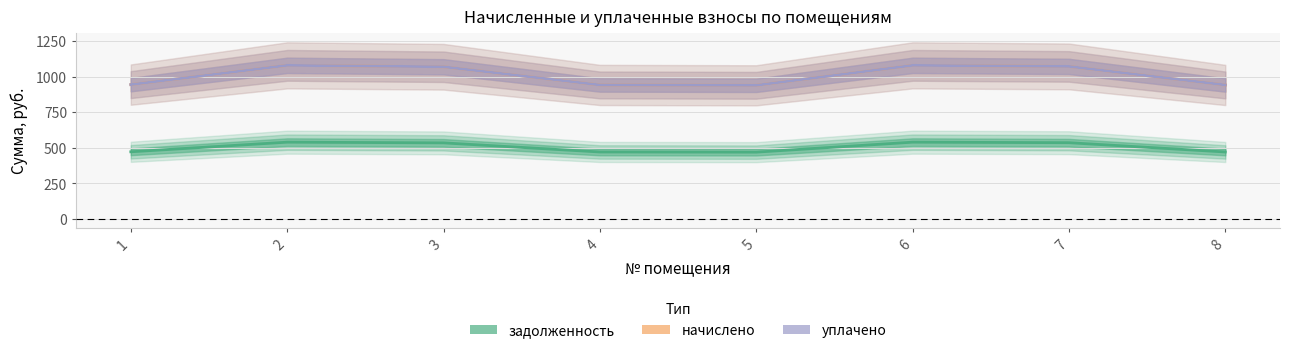

How many lines are shown in the chart?

3